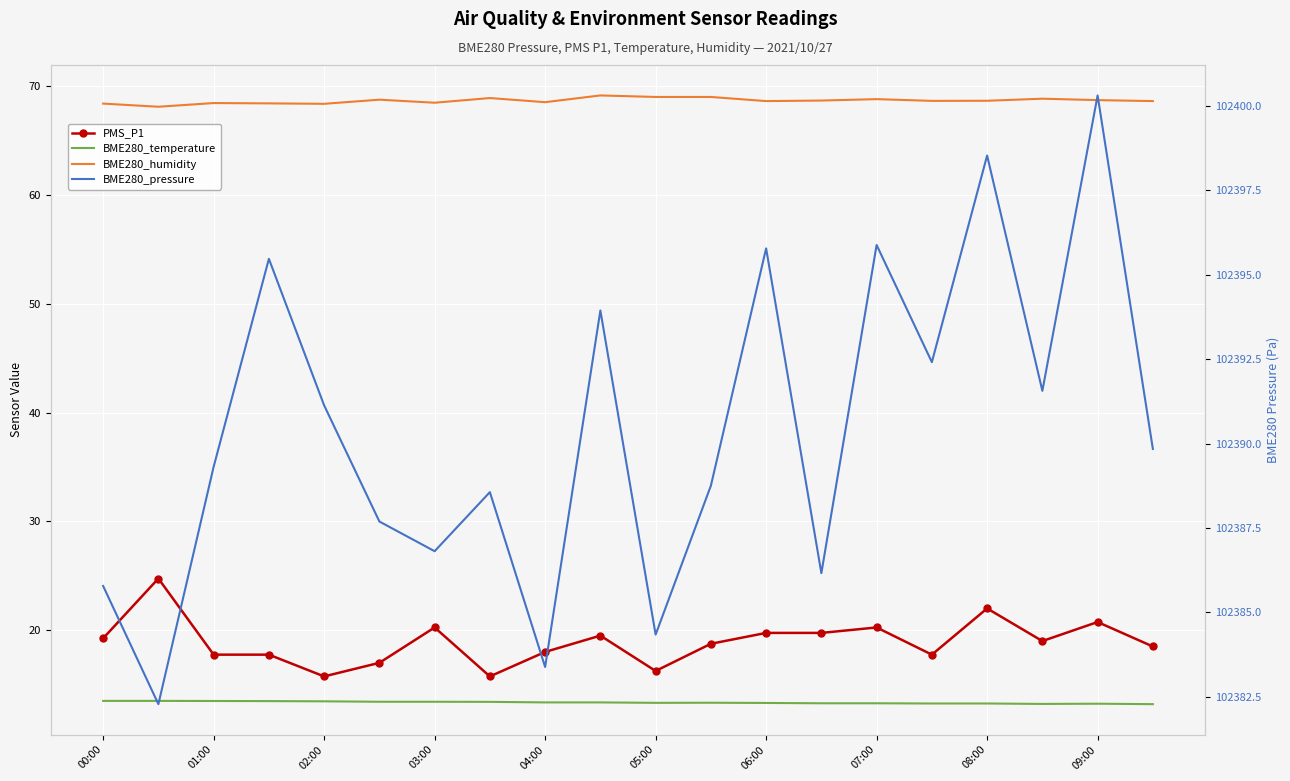

What position from the left is 13?

14